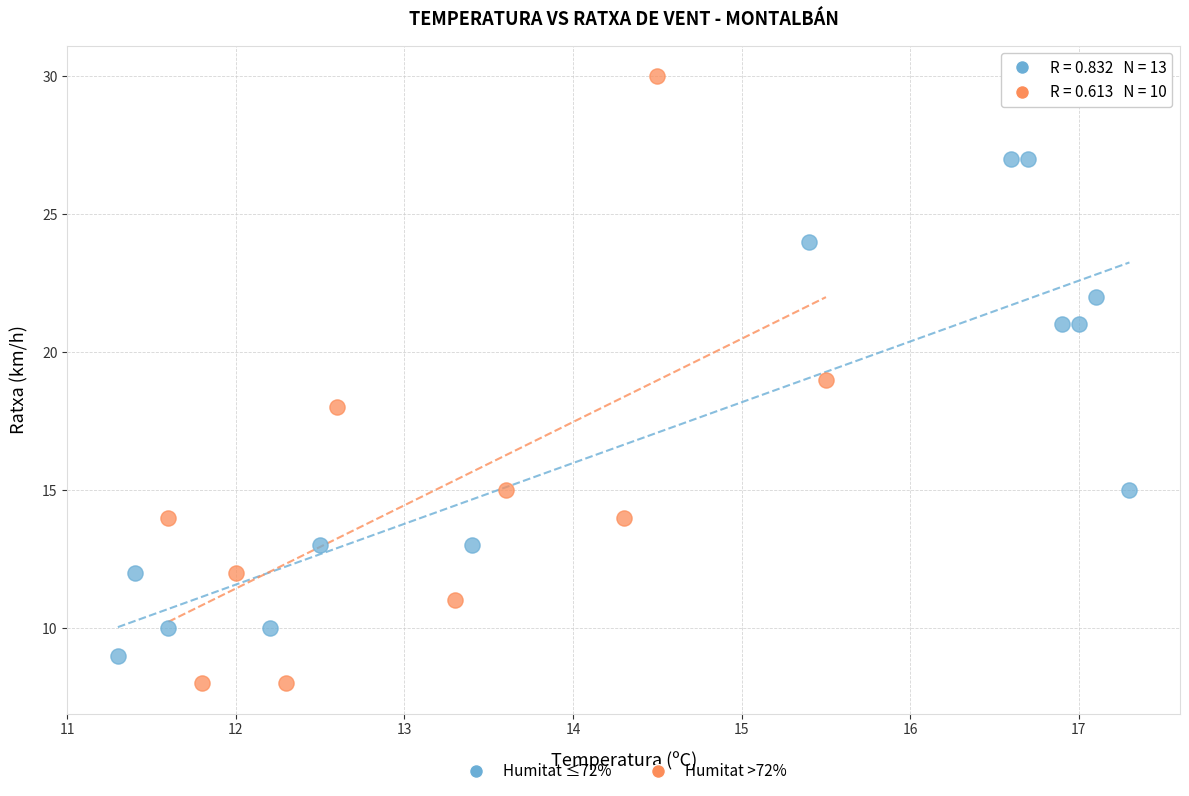

Which series contains the highest Y value?

Humitat >72%